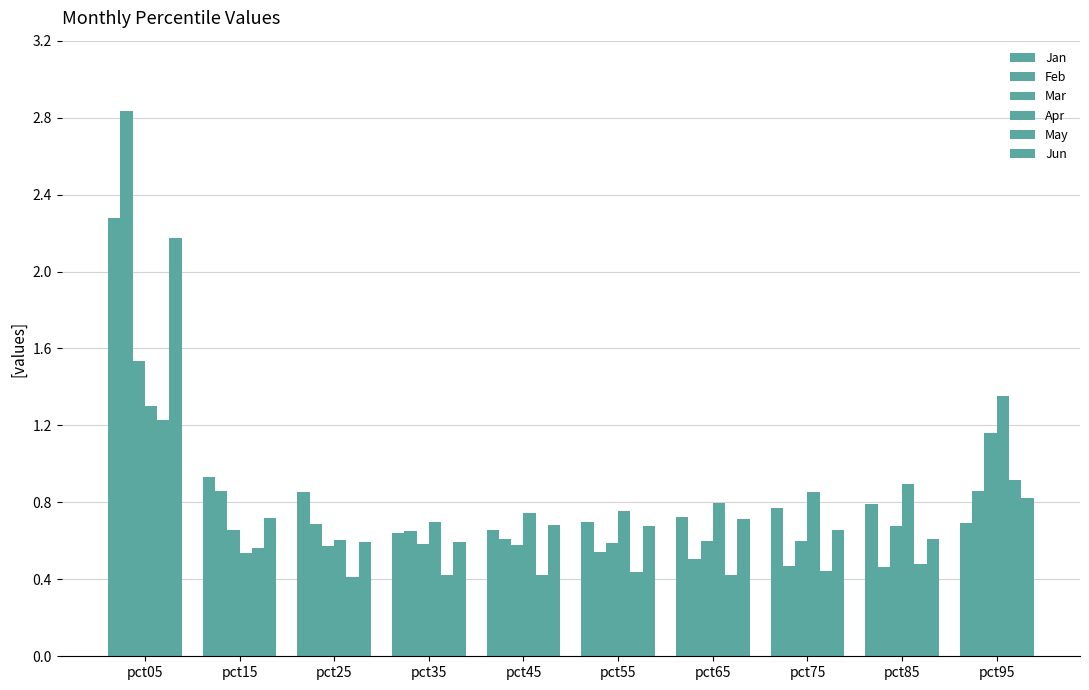

Between pct95 and pct05, which is larger?

pct05